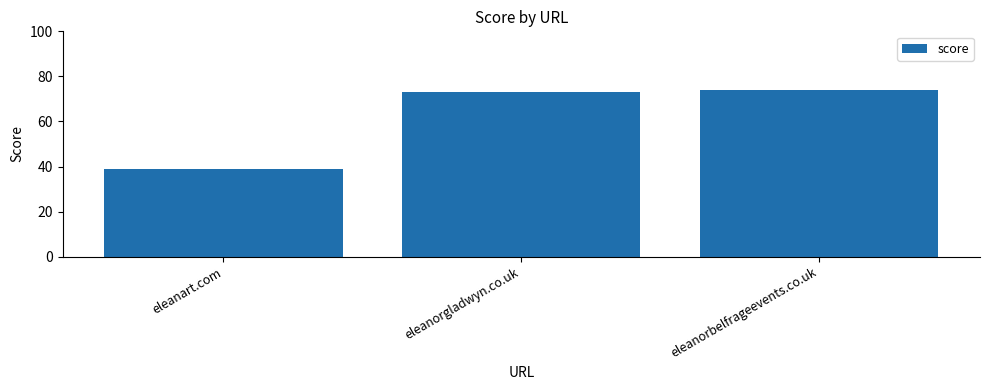

What is the approximate value at eleanart.com?

39